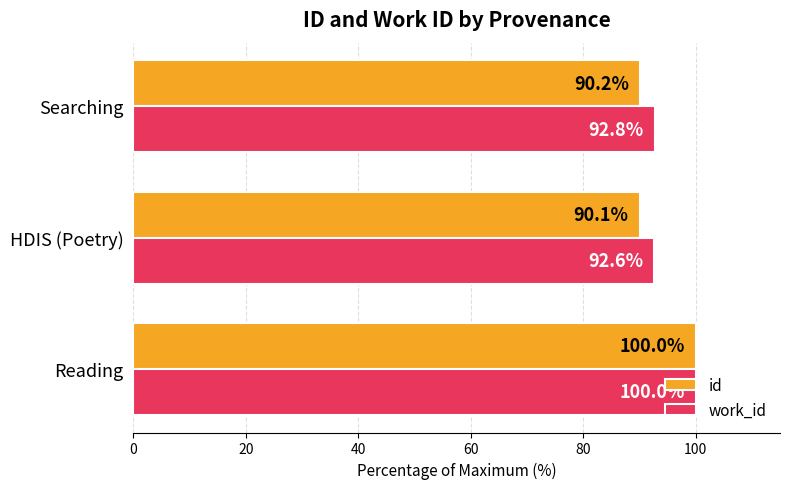

Is the value of id at HDIS (Poetry) greater than the value of work_id at HDIS (Poetry)?

No